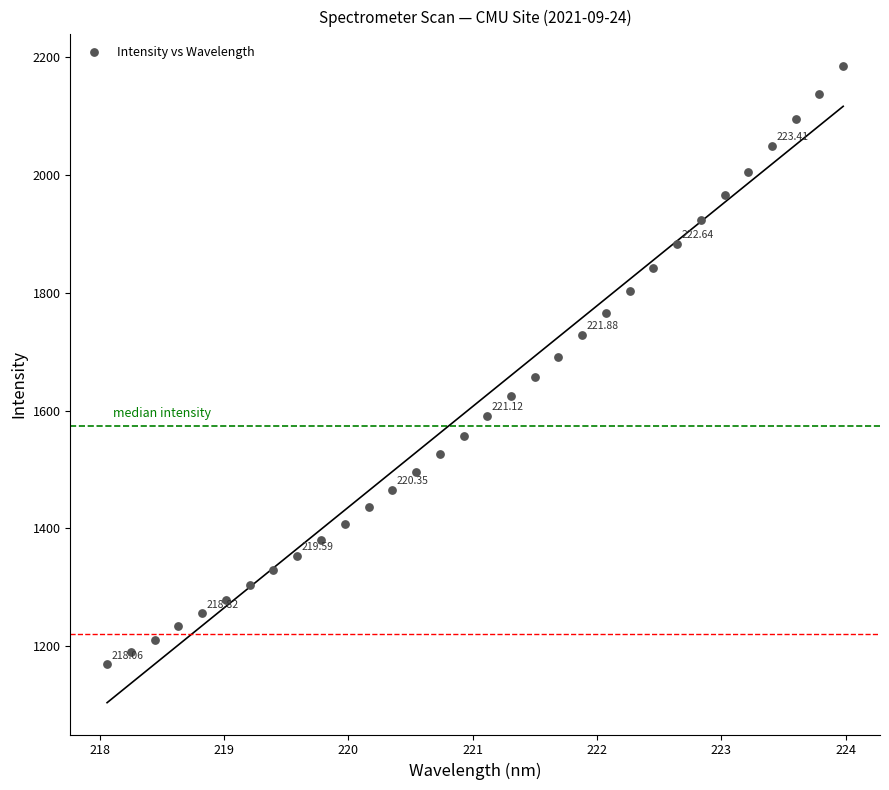

What is the range of Y values (max minus min)?

1015.0